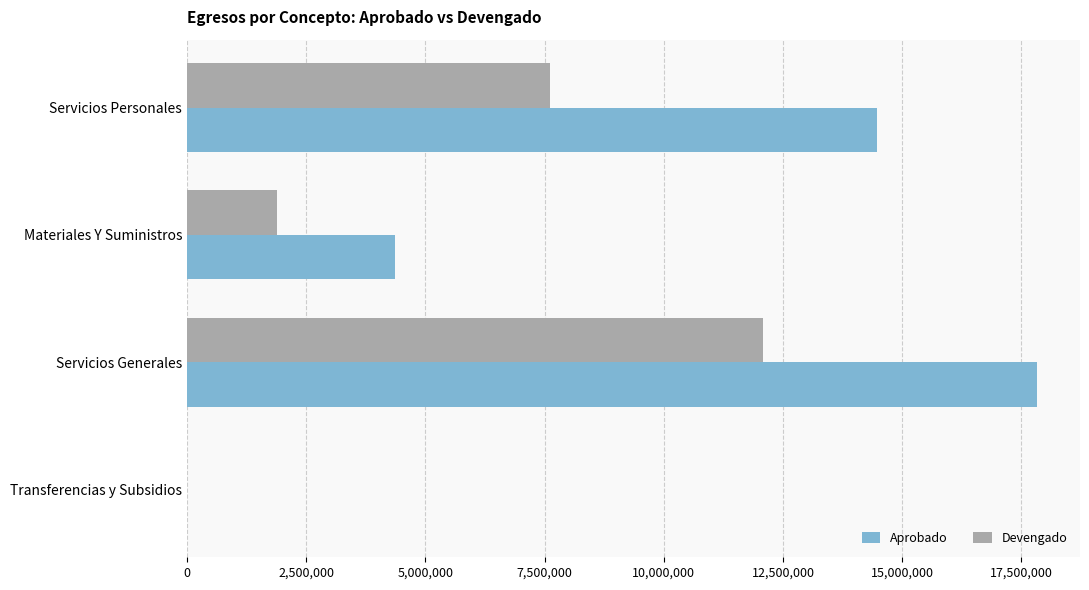

At which label is Aprobado closest to 8923546?

Materiales Y Suministros